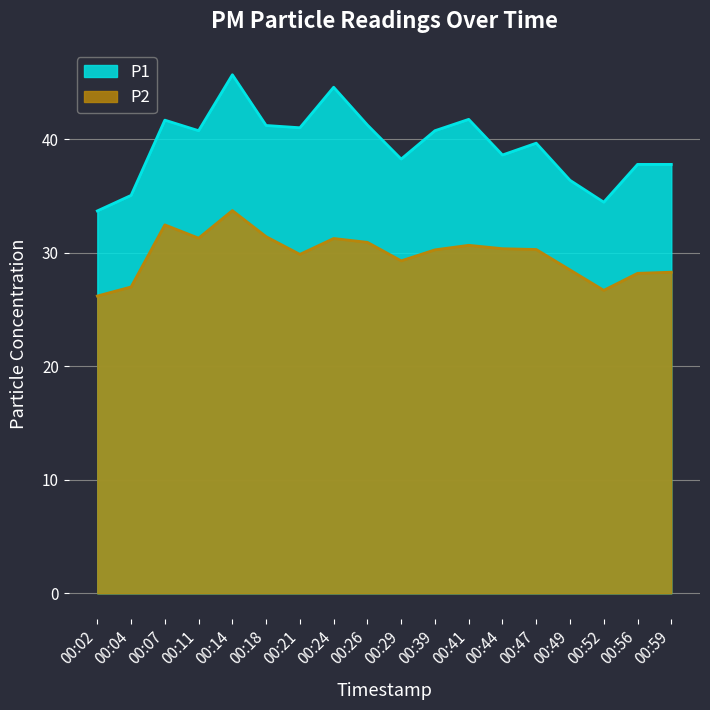

Rank the series by their maximum value, from lowest to highest.

P2, P1